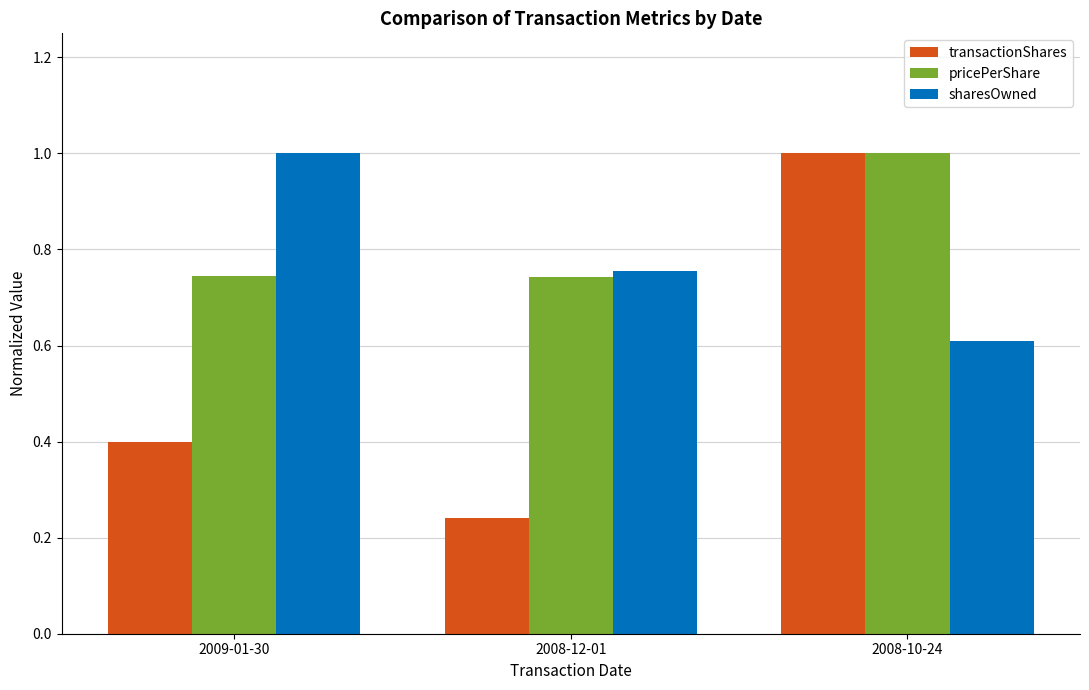

The value of pricePerShare at 2009-01-30 is 0.4. True or false?

False